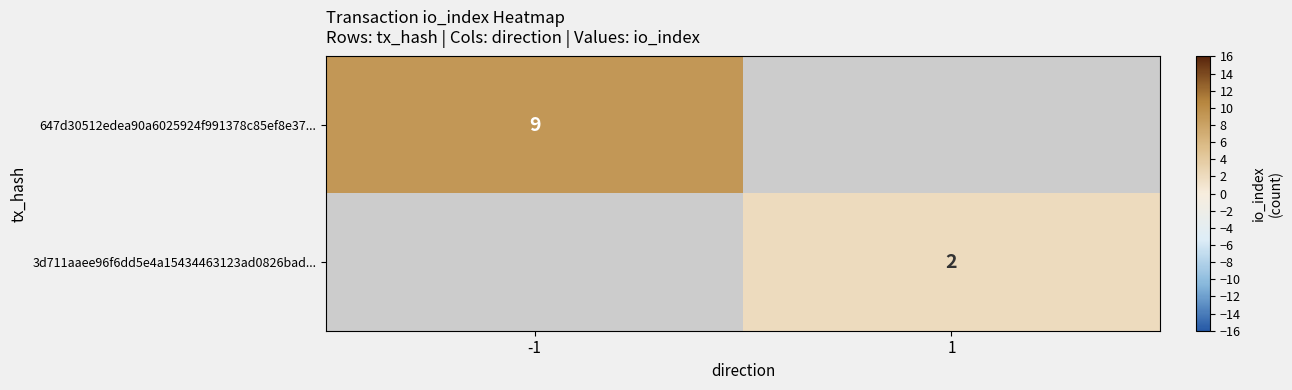

The 647d30512edea90a6025924f991378c85ef8e37... series shows 4 at -1. True or false?

False